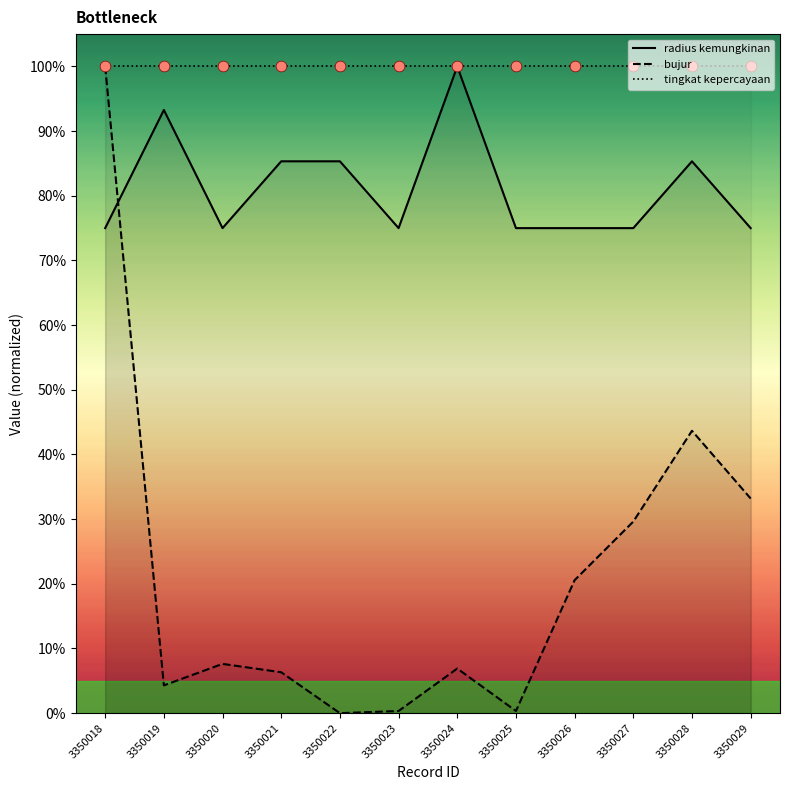

Which series contains the highest Y value?

radius kemungkinan